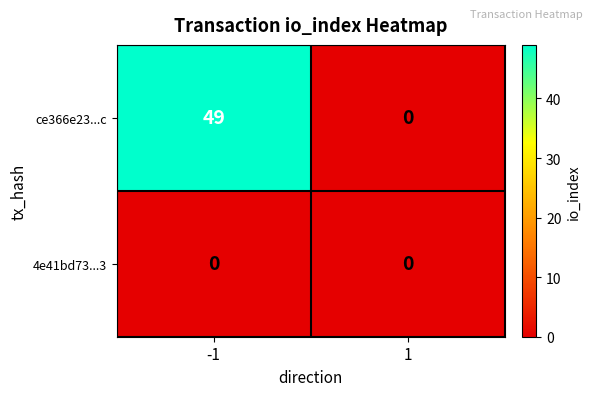

Rank the series by their maximum value, from highest to lowest.

ce366e23...c, 4e41bd73...3